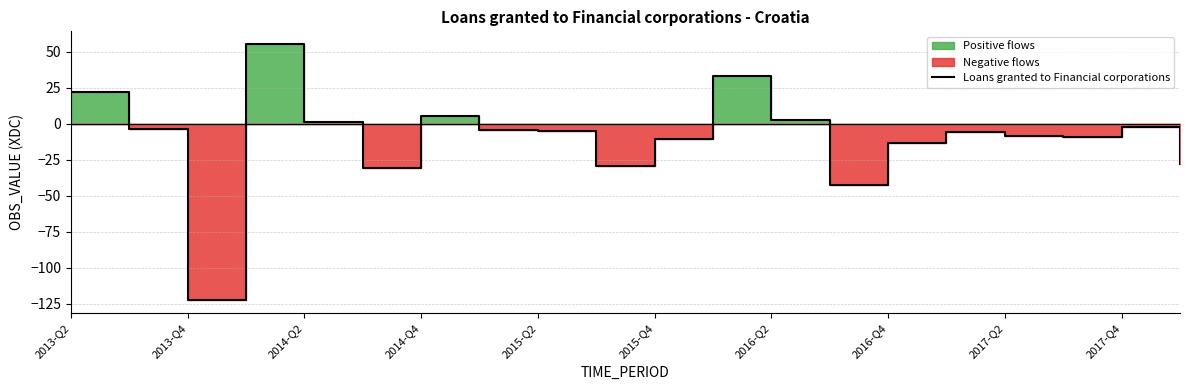

The value at 2015-Q4 is -6.1. True or false?

False